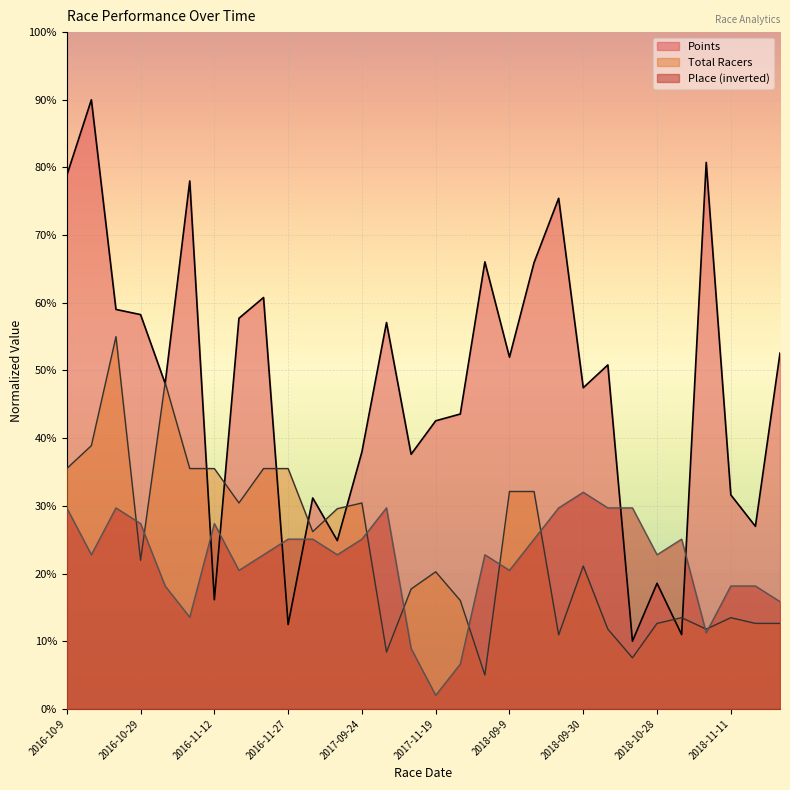

Where do Place and Points first cross each other?

2016-11-6 and 2016-11-12